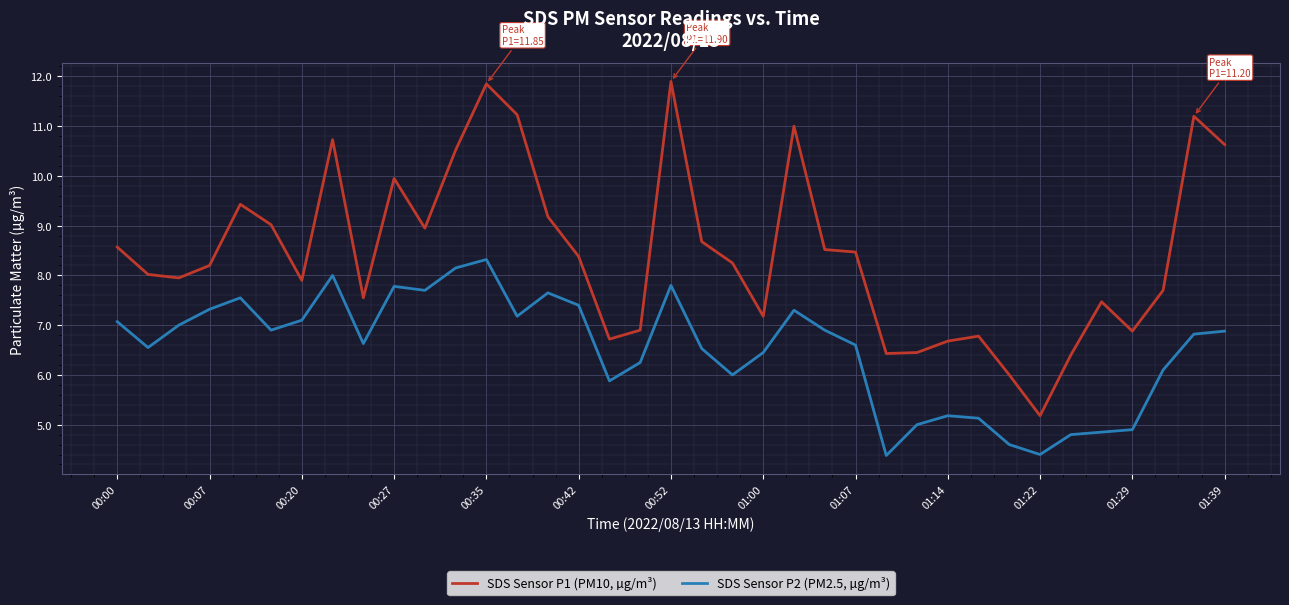

What is the difference between the maximum and minimum values in the SDS Sensor P2 (PM2.5, µg/m³) series?

3.9